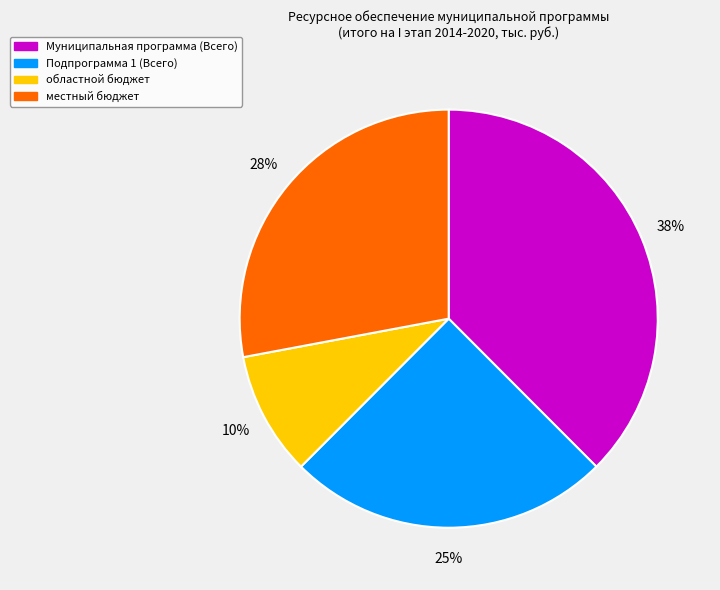

To the nearest percent, what percentage of the pie is местный бюджет?

28%